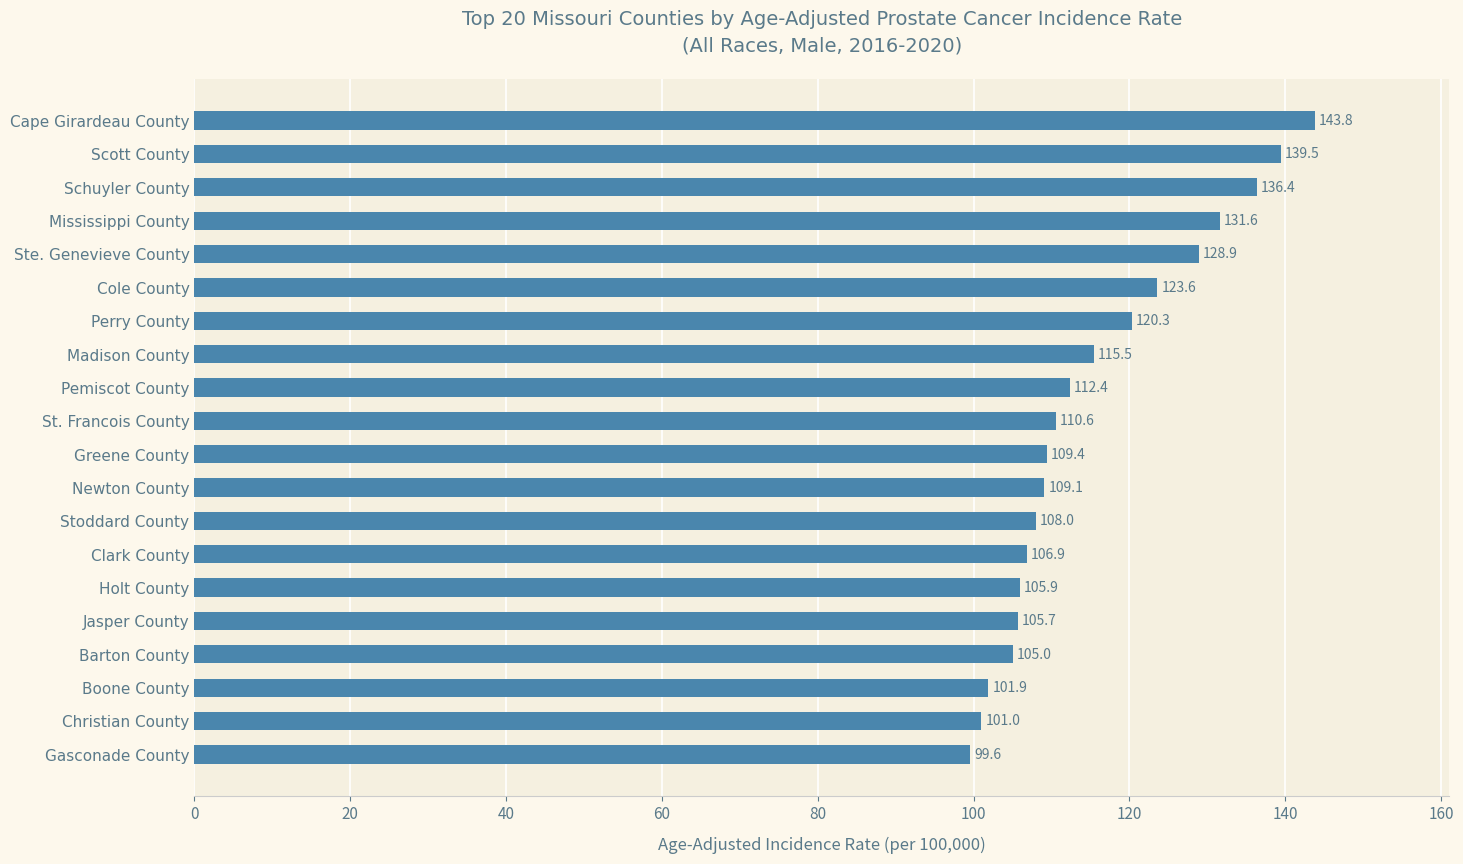

What is the difference between the maximum and minimum values?

44.2